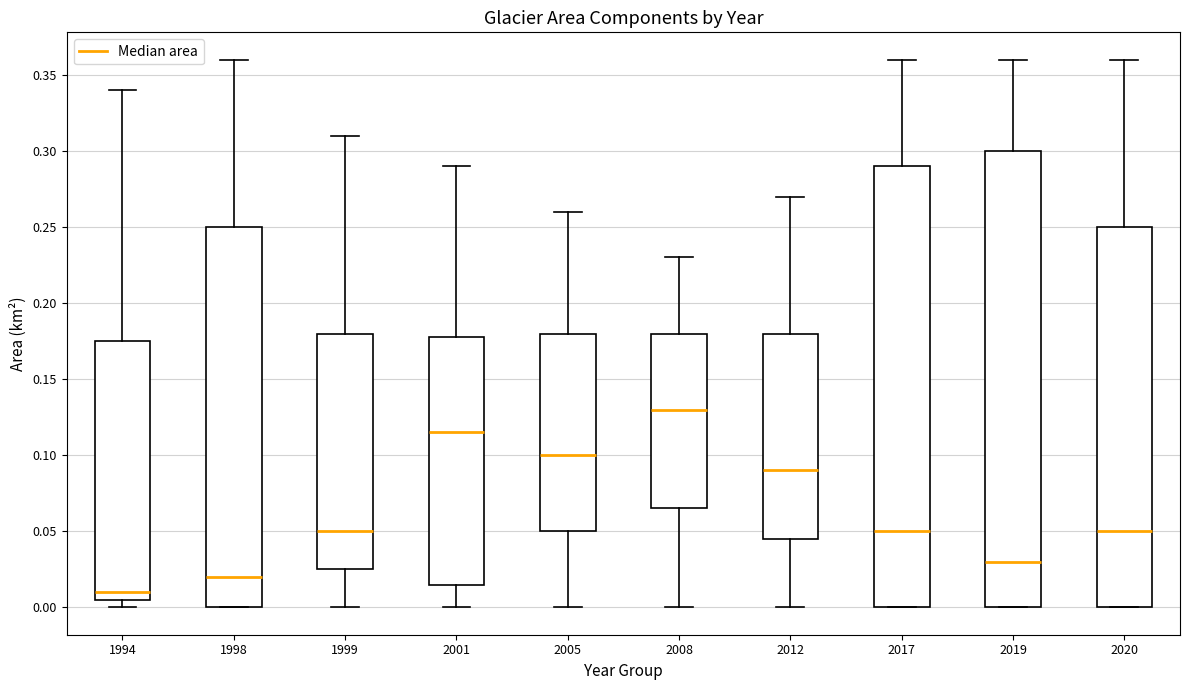

Which box has the highest median line?

2008